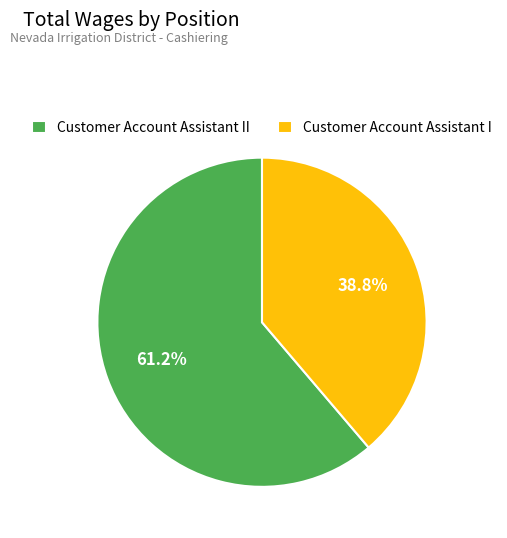

To the nearest percent, what is the average slice percentage?

50%